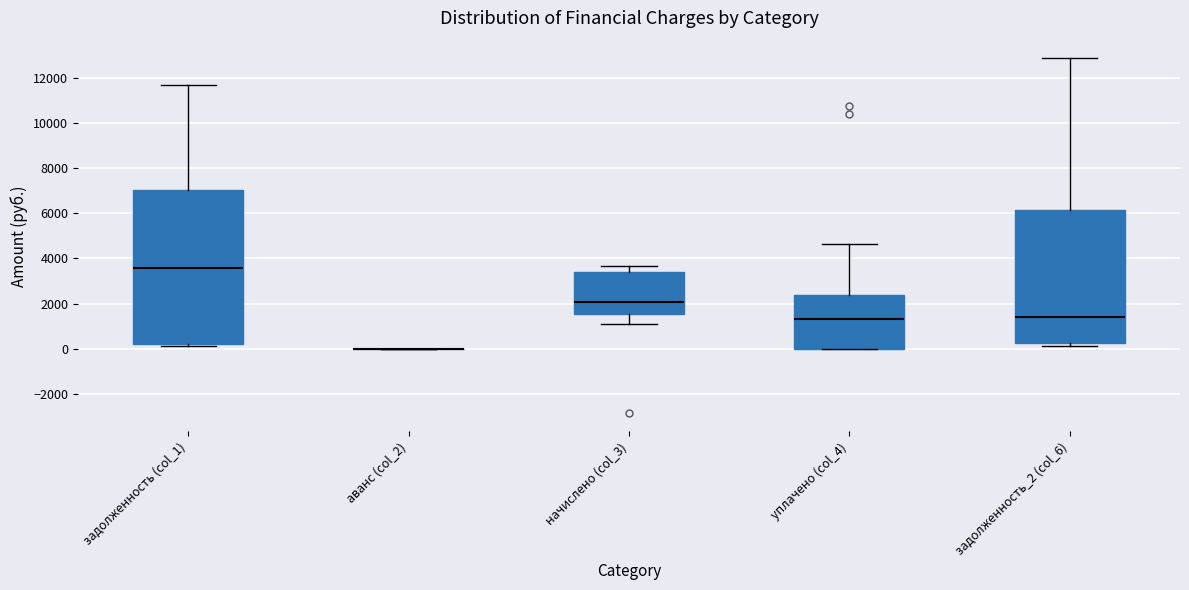

Reading left to right, read every box against the y-axis: the position of its median line, the range the box covers, and the ends of its whiskers. The values are not printed on the chart, so give them approximately, as read against the axis.

задолженность (col_1): median 3600, box 200 to 7000, whiskers 200 (just below the box's lower edge) to 11600
аванс (col_2): box collapsed to a line at 0, whiskers 0 to 0
начислено (col_3): median 2000, box 1600 to 3400, whiskers 1000 to 3600
уплачено (col_4): median 1400, box 0 to 2400, whiskers 0 to 4600
задолженность_2 (col_6): median 1400, box 200 to 6200, whiskers 200 (just below the box's lower edge) to 12800